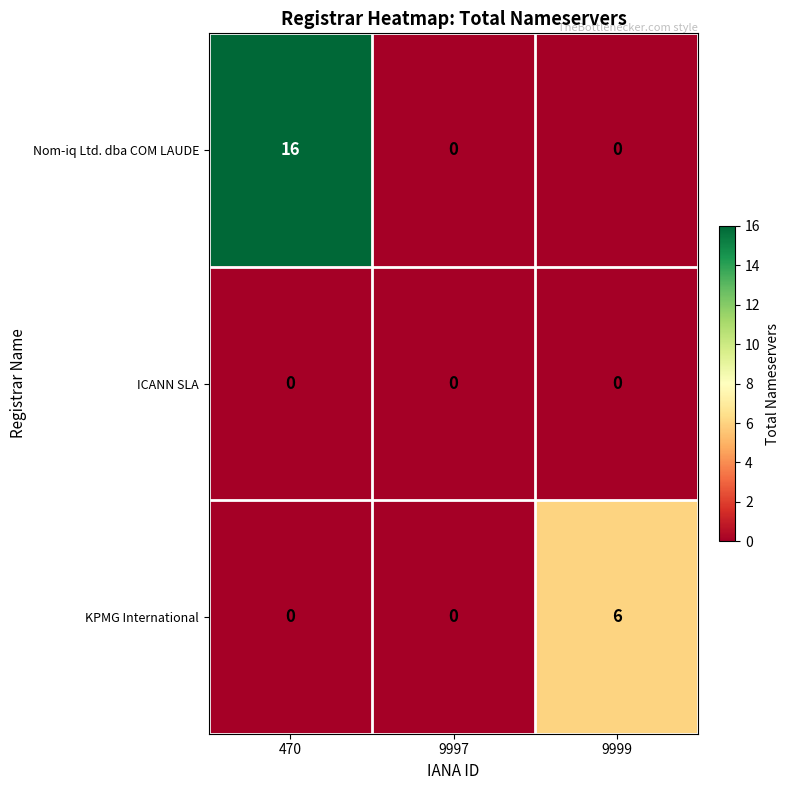

Between 470 and 9997, which series saw the biggest shift?

Nom-iq Ltd. dba COM LAUDE